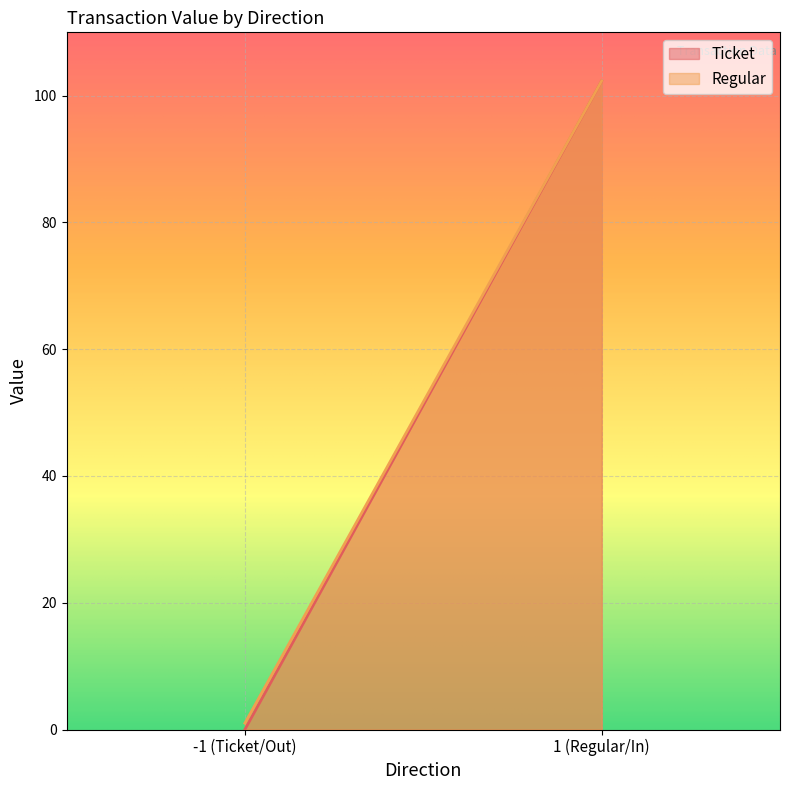

The Ticket series shows -53.3 at -1 (Ticket/Out). True or false?

False